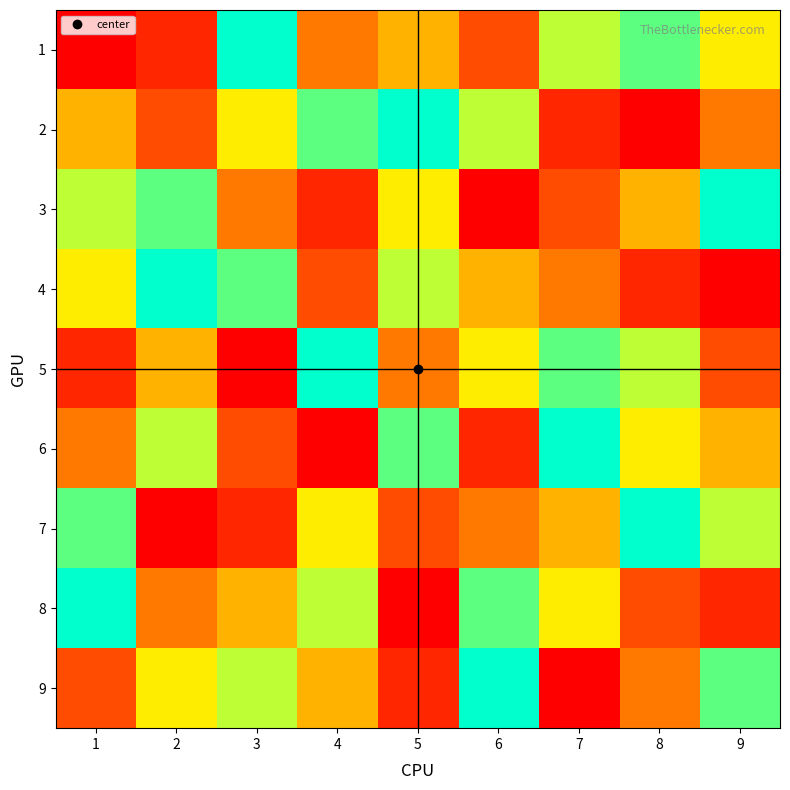

Rank the series by their maximum value, from lowest to highest.

1, 2, 3, 4, 5, 6, 7, 8, 9